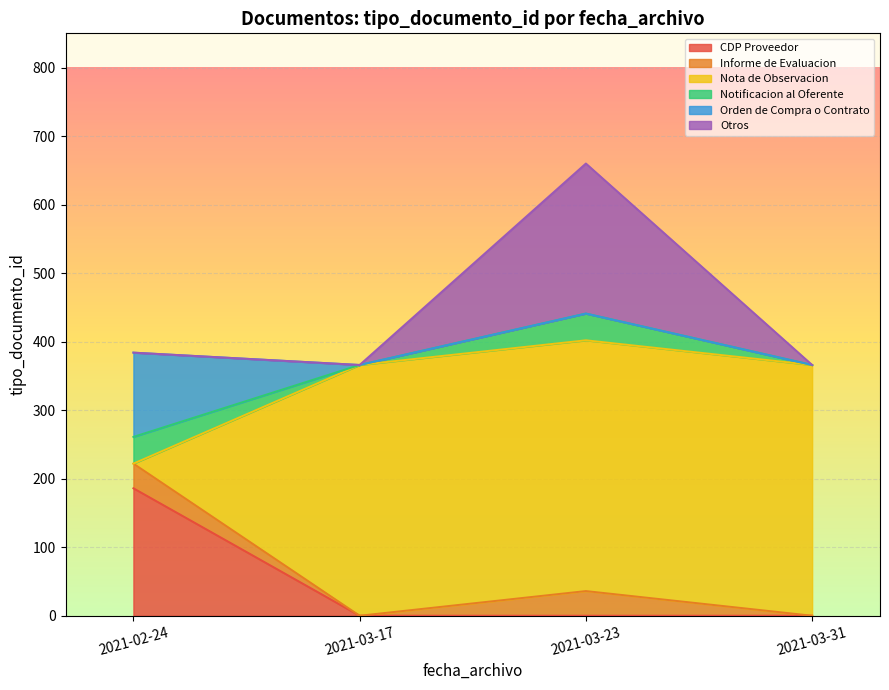

Reading left to right, what are all the values shown in this chart?

CDP Proveedor: 186	186
Informe de Evaluacion: 36	36
Nota de Observacion: 366	366
Notificacion al Oferente: 39	39
Orden de Compra o Contrato: 123	123
Otros: 219	219